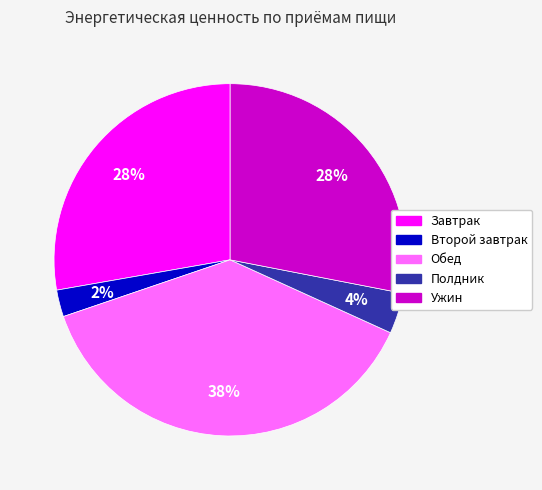

Which category has the biggest portion of the pie?

Обед